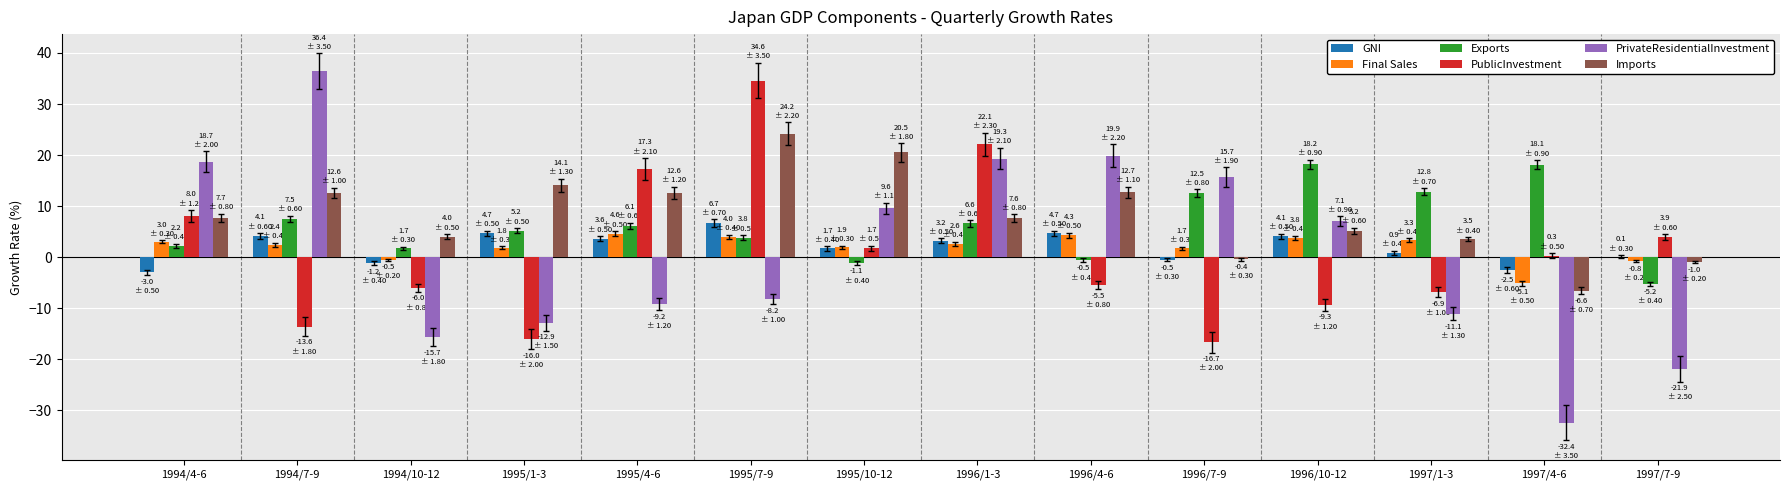

What is the difference between the Imports values at 1997/7-9 and 1994/4-6?

8.7